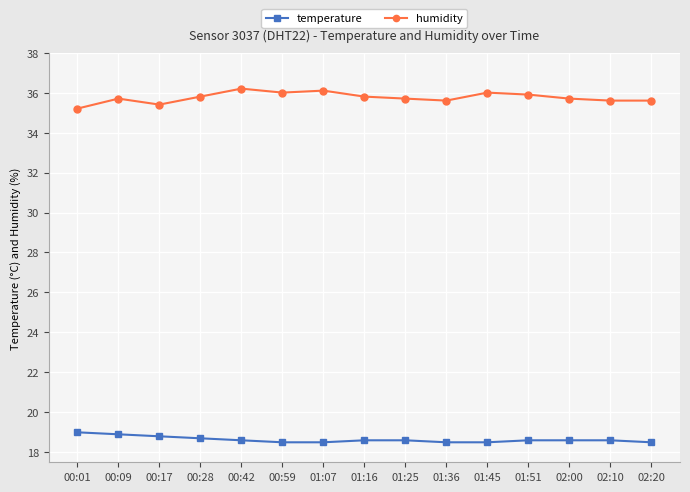

Does the chart display data point markers on the line(s)?

Yes